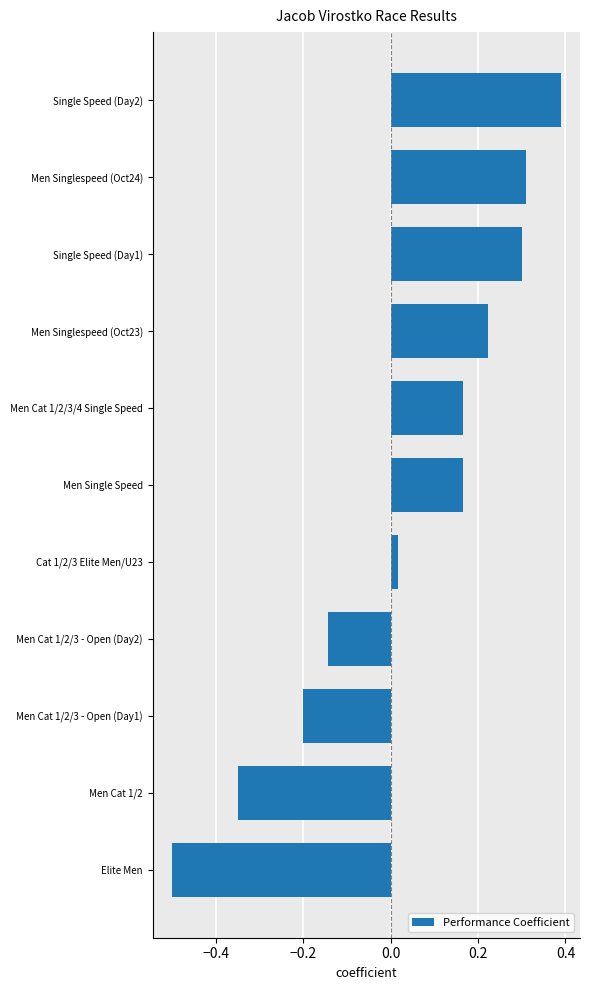

What is the change in value from Men Cat 1/2/3 - Open (Day1) to Men Singlespeed (Oct24)?

+0.5